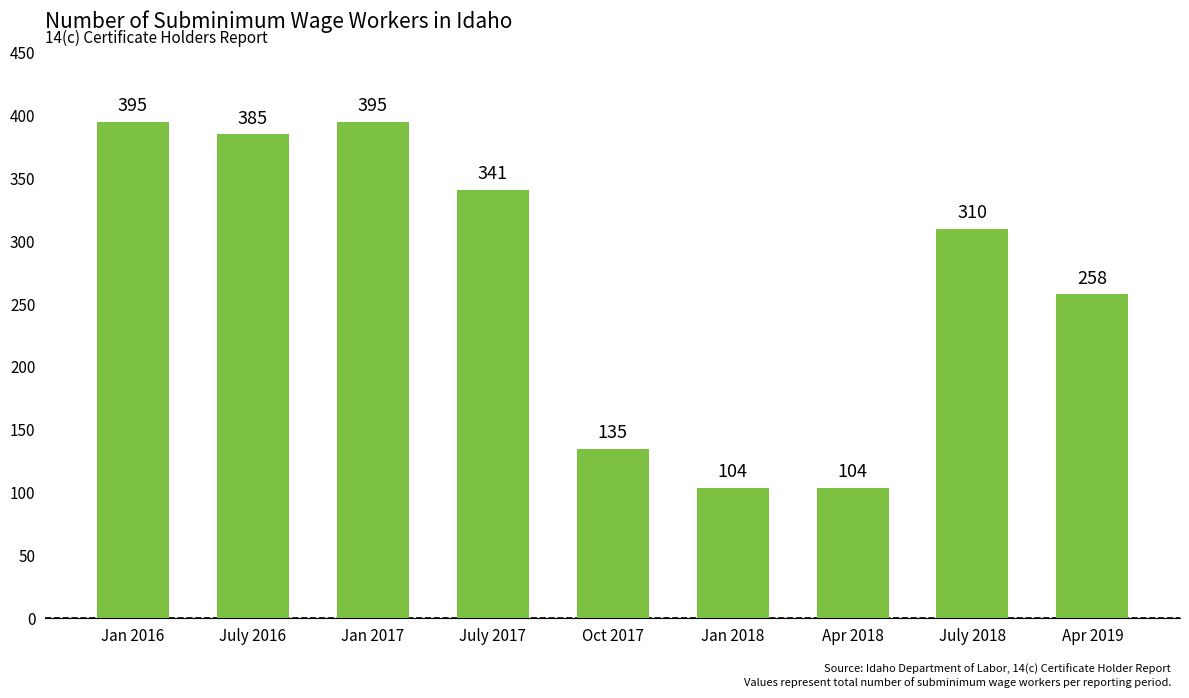

What is the maximum value shown in the chart?

395